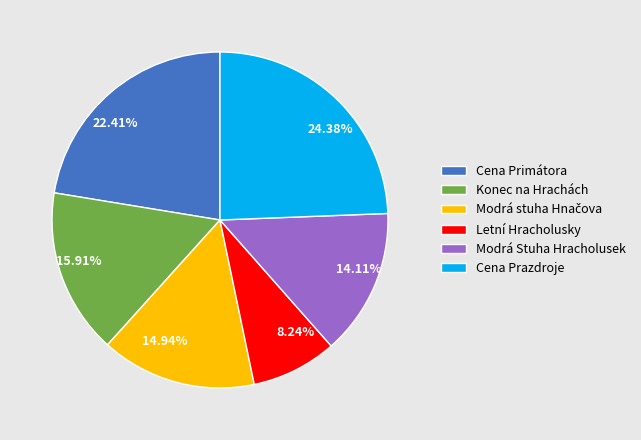

Is it true that Cena Prazdroje is 39% of the pie?

False